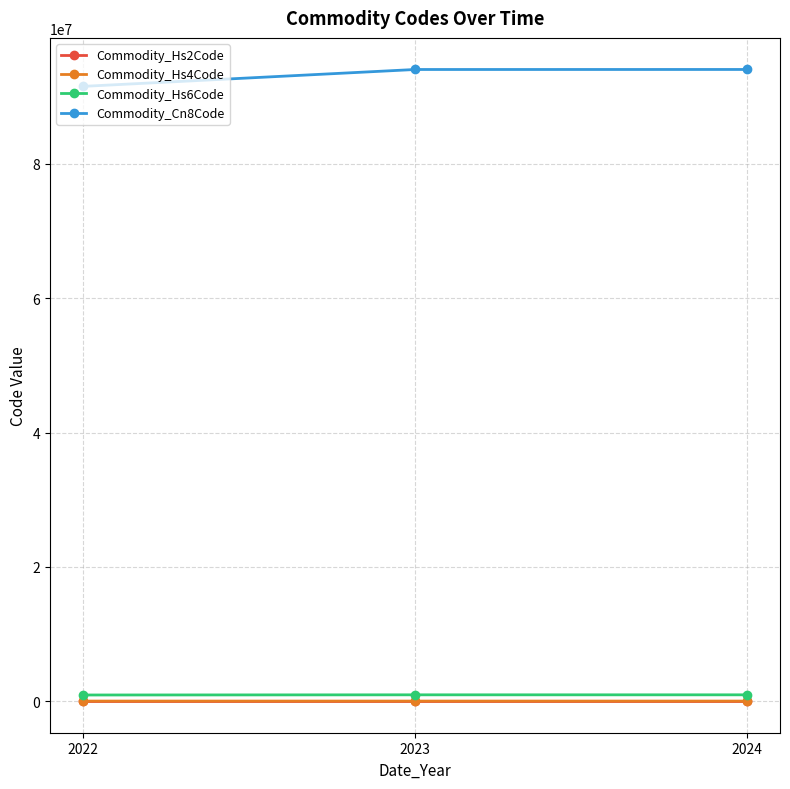

Which series has the largest total across all categories?

Commodity_Cn8Code